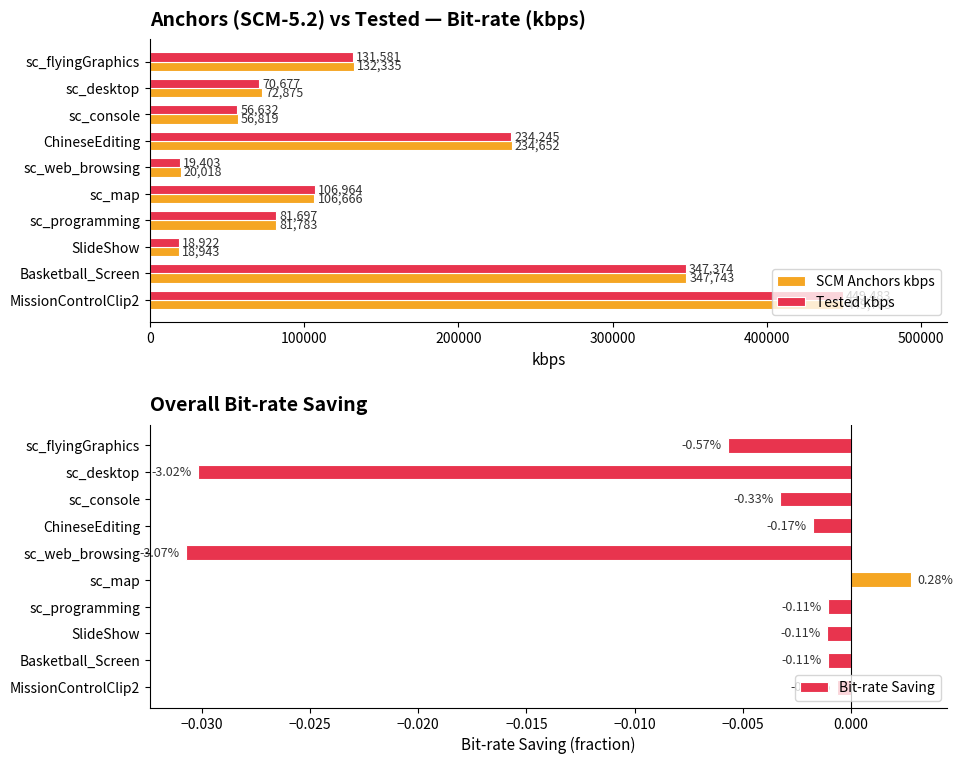

What is the average value of the SCM Anchors kbps series?

152159.7